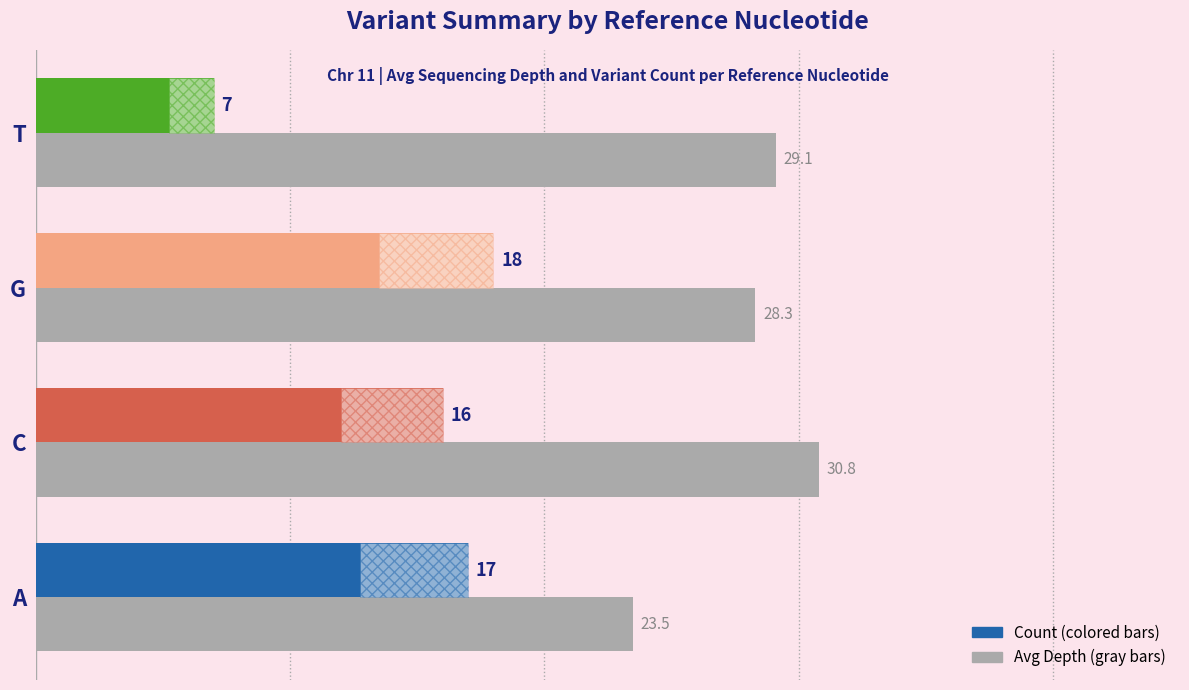

What is the minimum value for Count?

7.0